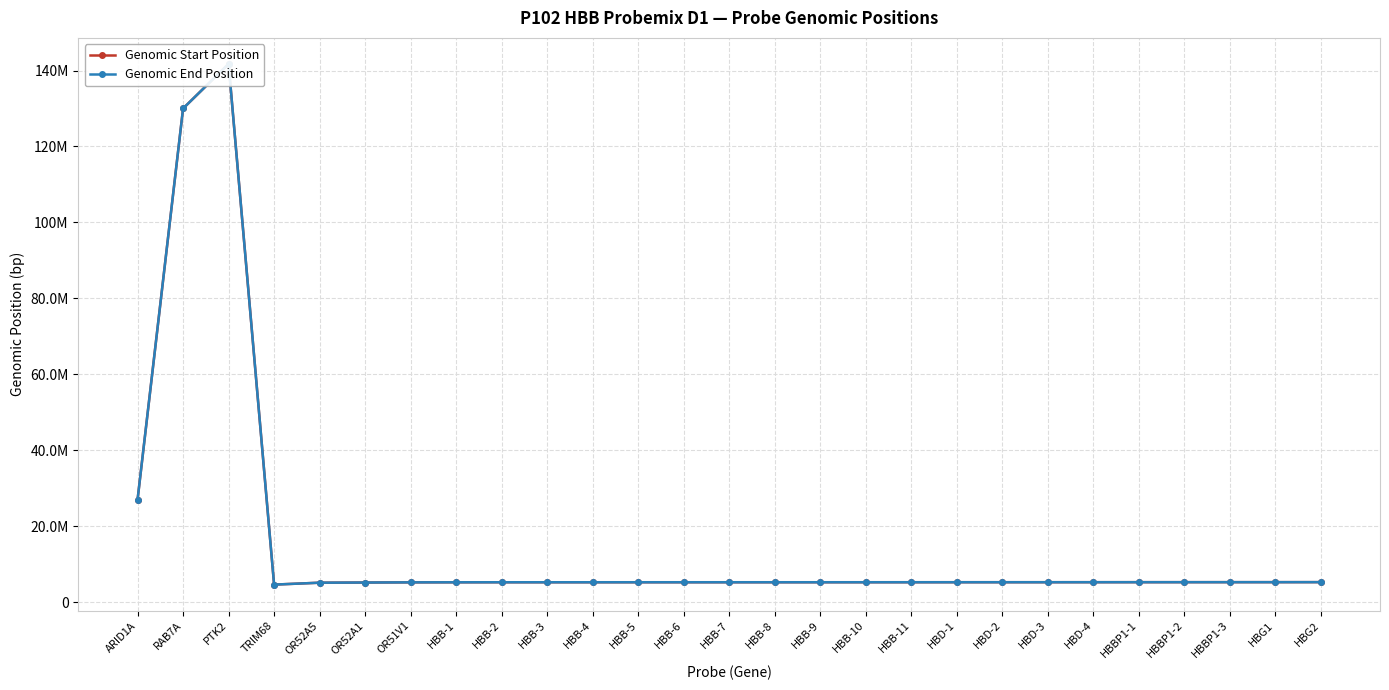

Is this an area chart (filled region under the line)?

No